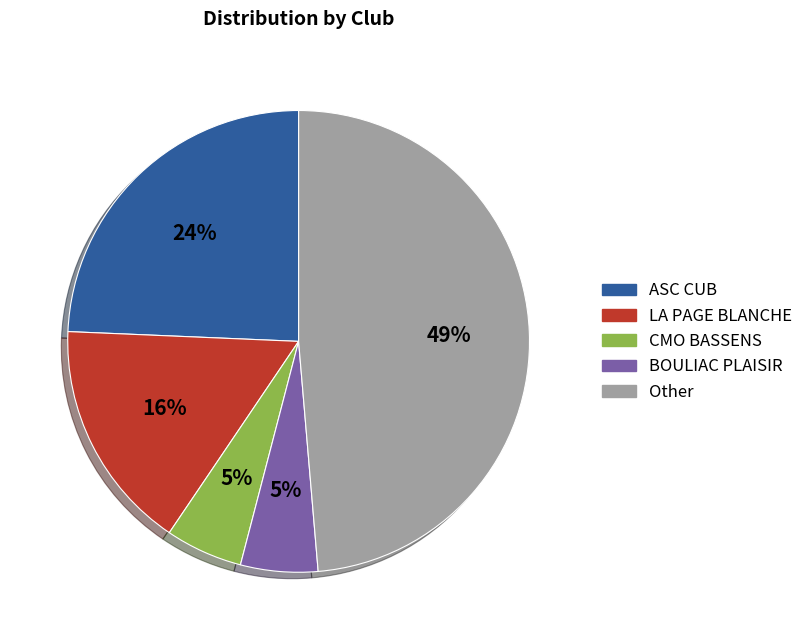

Combined, do CMO BASSENS and Other account for over 50%?

Yes